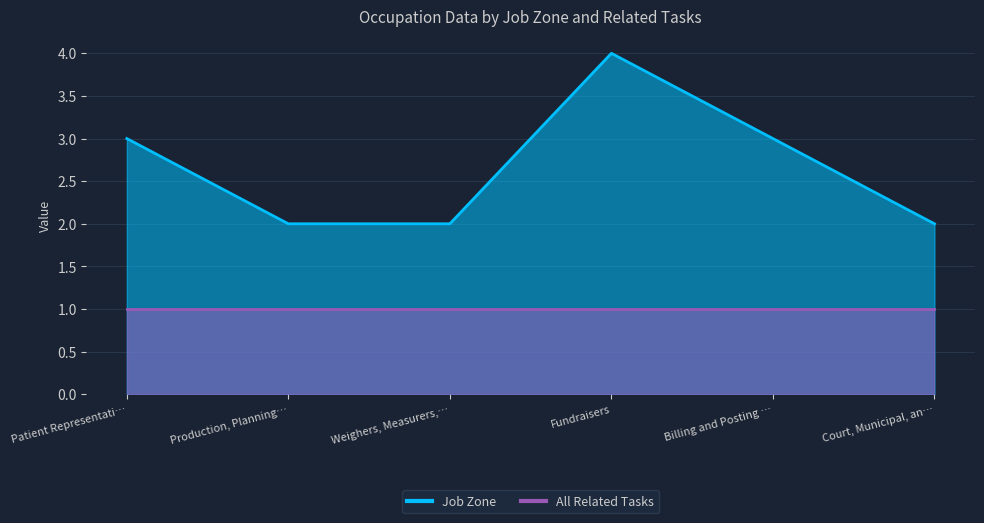

Rank the categories by value from lowest to highest.

Production, Planning…, Weighers, Measurers,…, Court, Municipal, an…, Patient Representati…, Billing and Posting …, Fundraisers